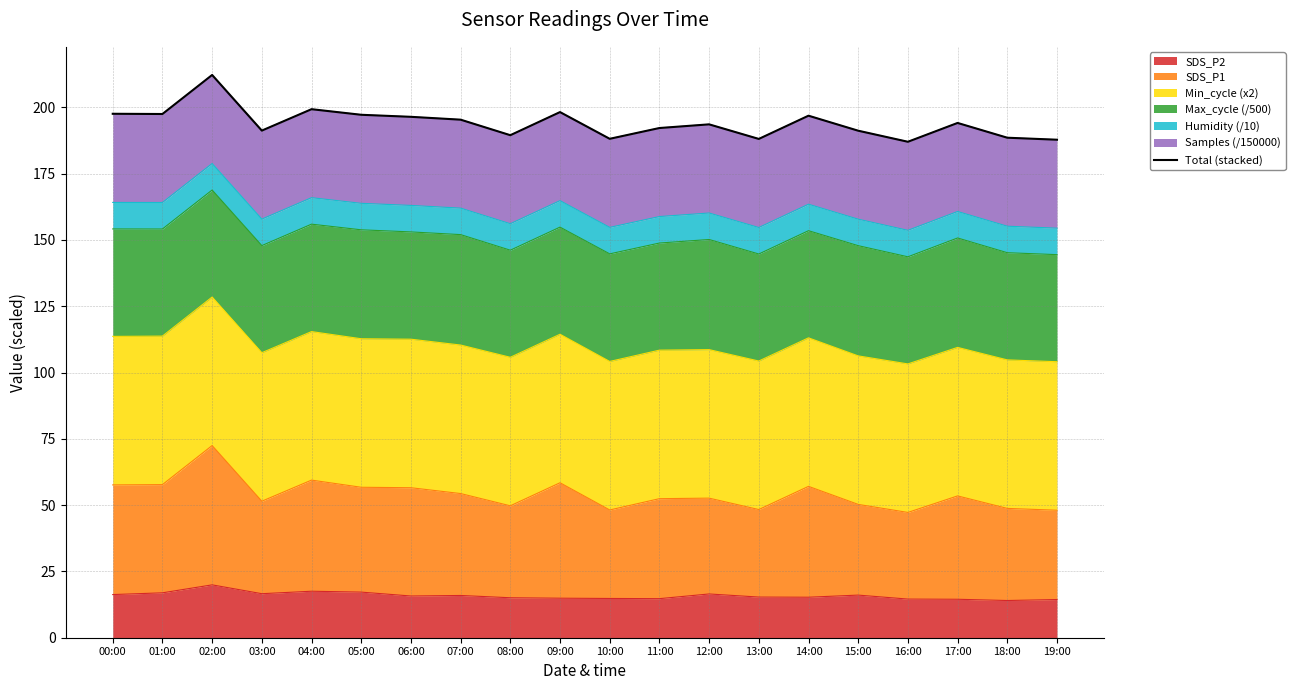

Which has a higher value, 19:00 or 09:00?

09:00